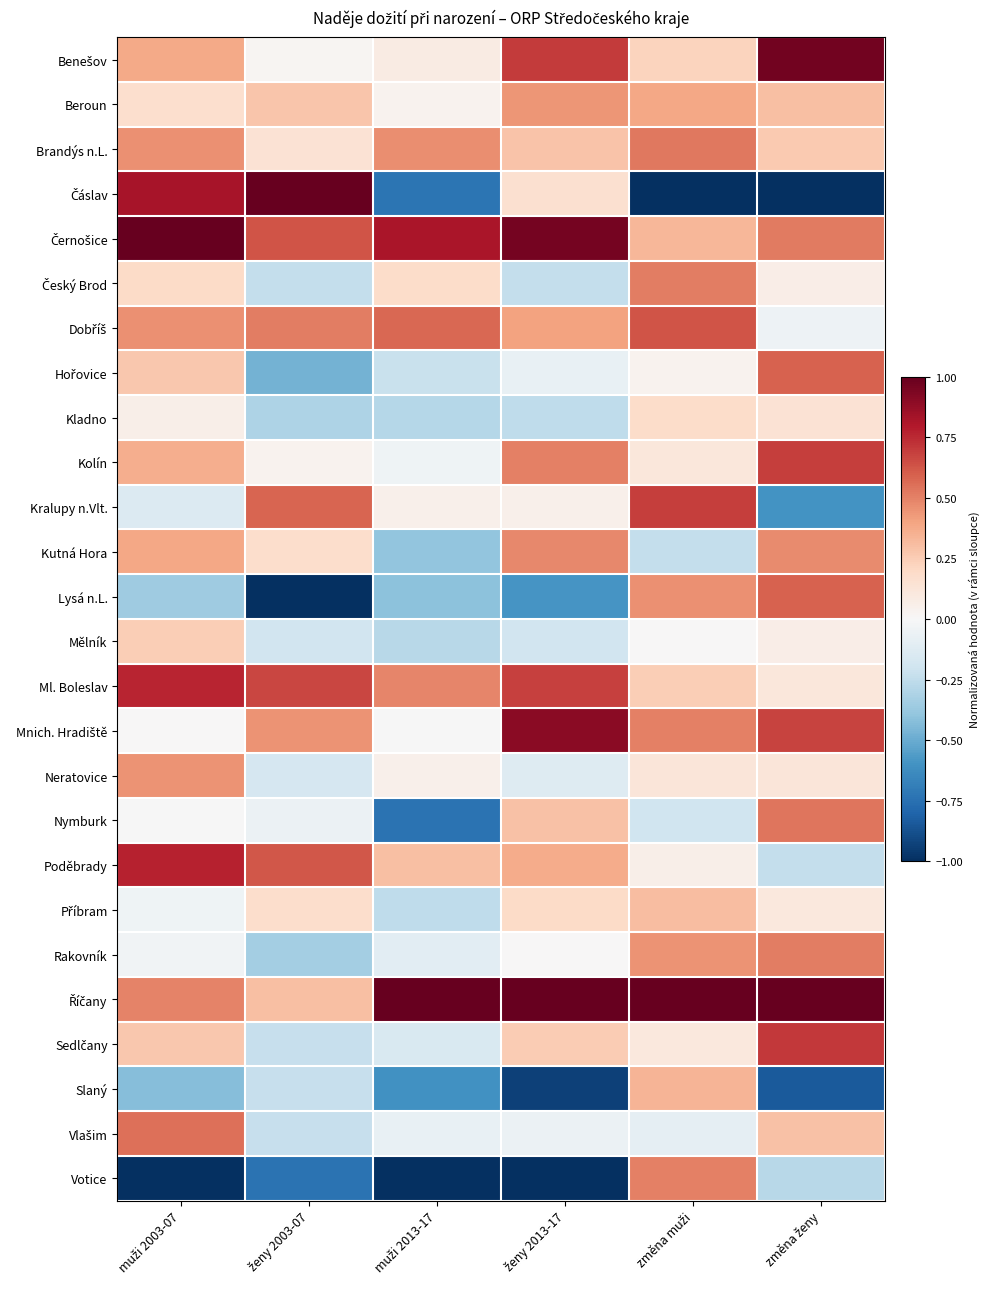

At změna muži, list the series in order from largest to smallest.

Říčany, Kralupy n.Vlt., Dobříš, Brandýs n.L., Český Brod, Votice, Mnich. Hradiště, Lysá n.L., Rakovník, Beroun, Slaný, Černošice, Příbram, Ml. Boleslav, Benešov, Kladno, Neratovice, Kolín, Sedlčany, Poděbrady, Hořovice, Mělník, Vlašim, Nymburk, Kutná Hora, Čáslav